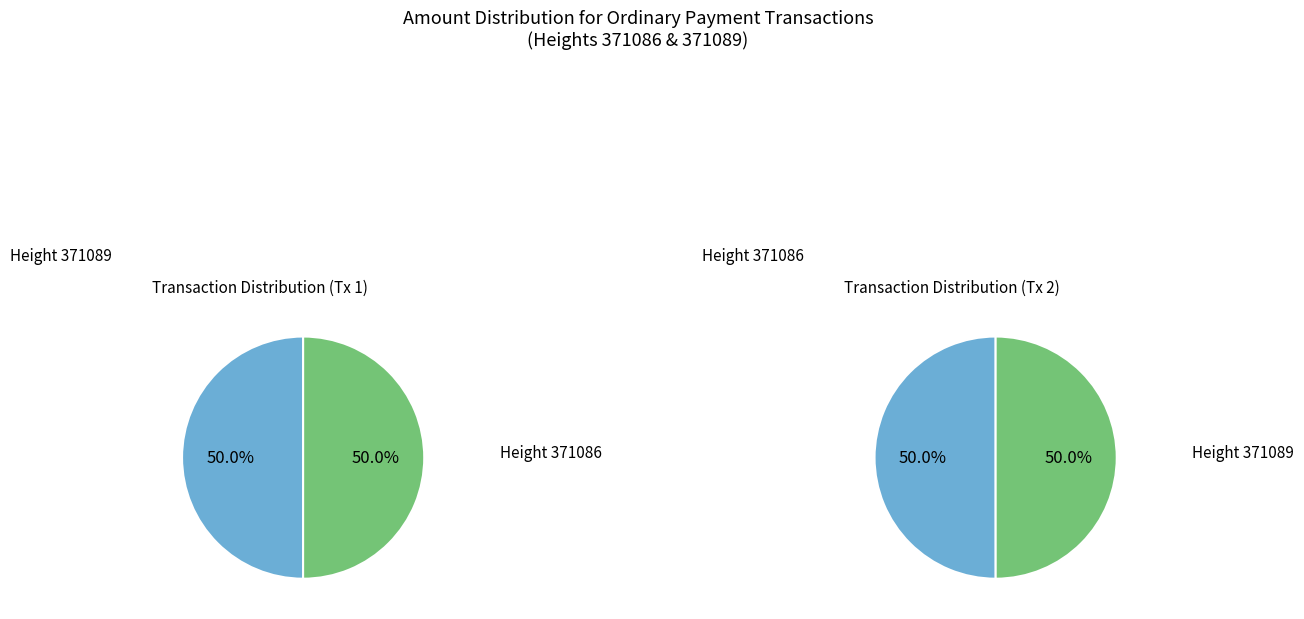

Which category accounts for the majority?

371086